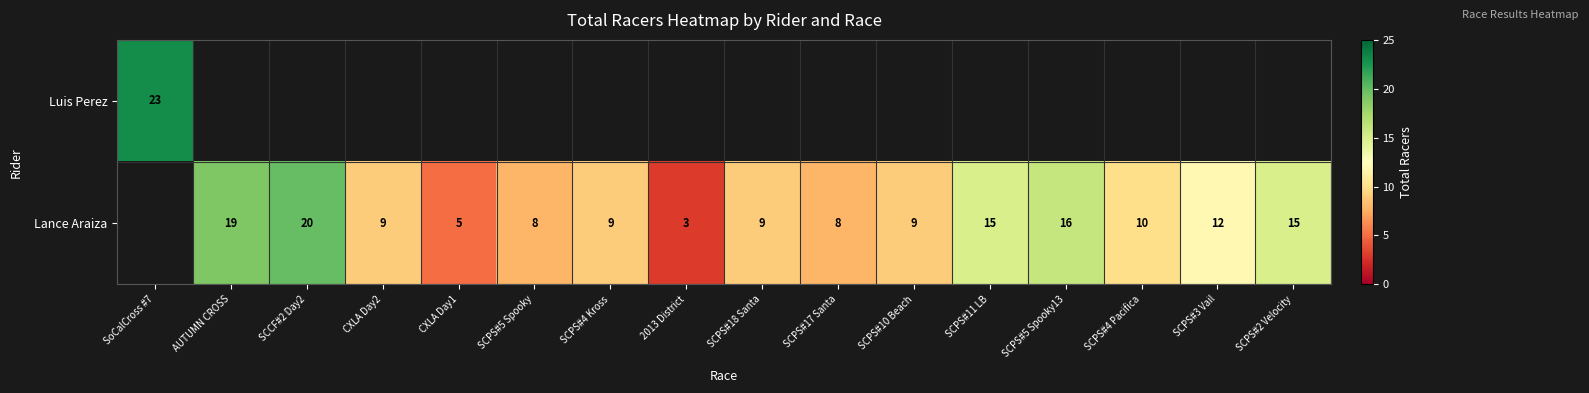

The value of Lance Araiza at SCCF#2 Day2 is 11. True or false?

False